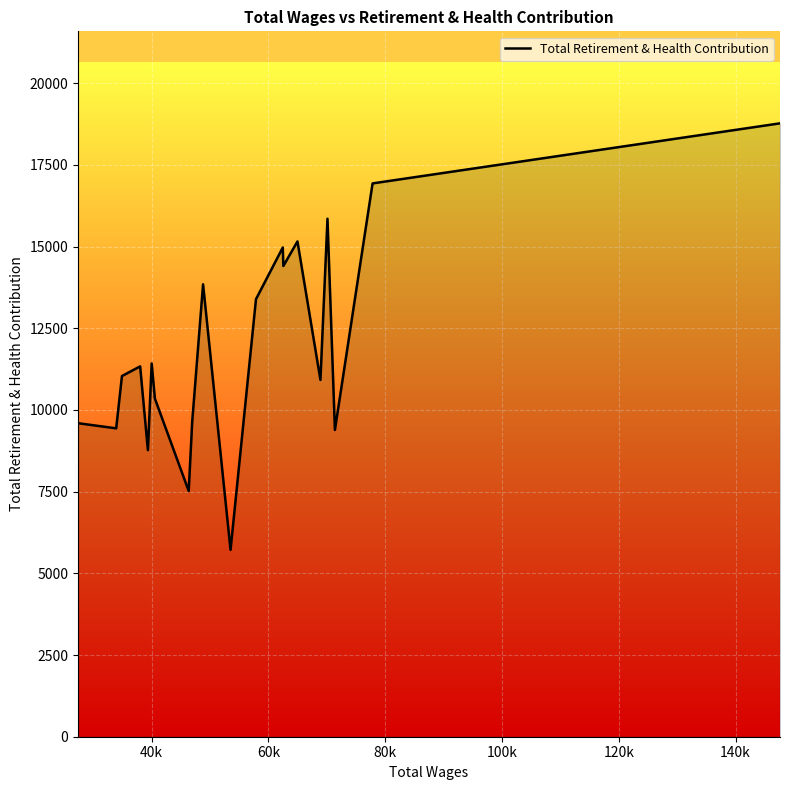

What is the difference between the maximum and minimum values?

13054